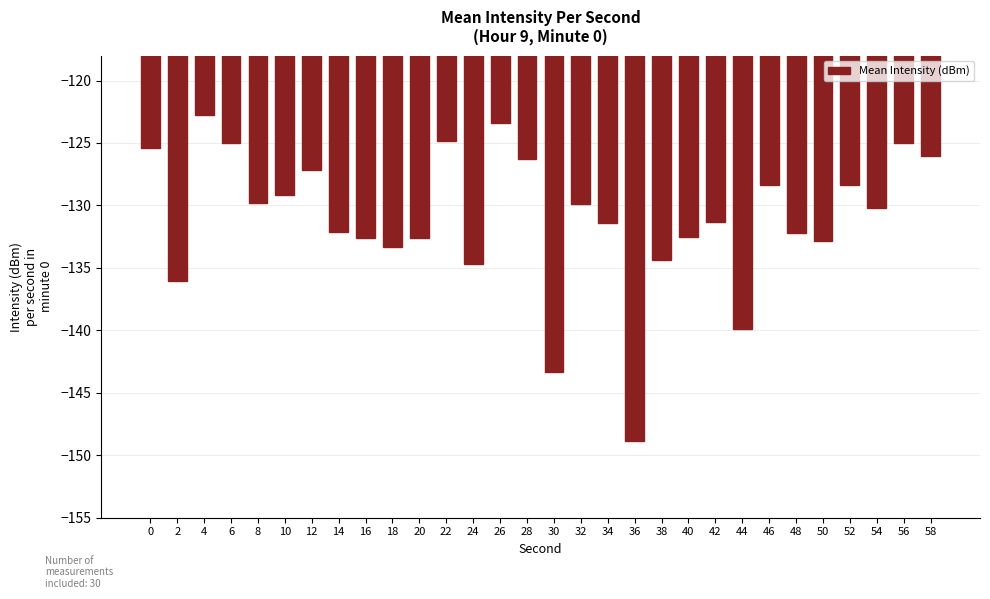

The value at 38 is -134.3. True or false?

True